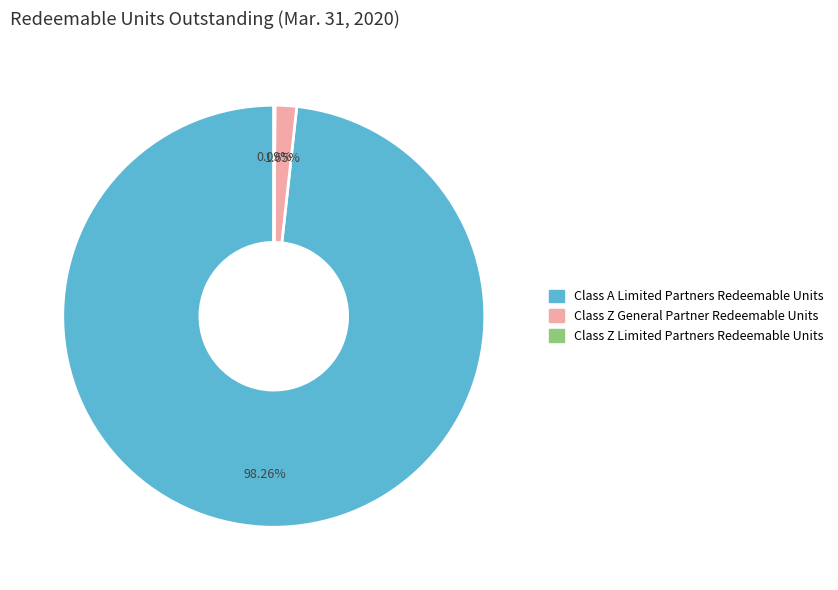

What is the largest slice in the pie chart?

Class A Limited Partners Redeemable Units